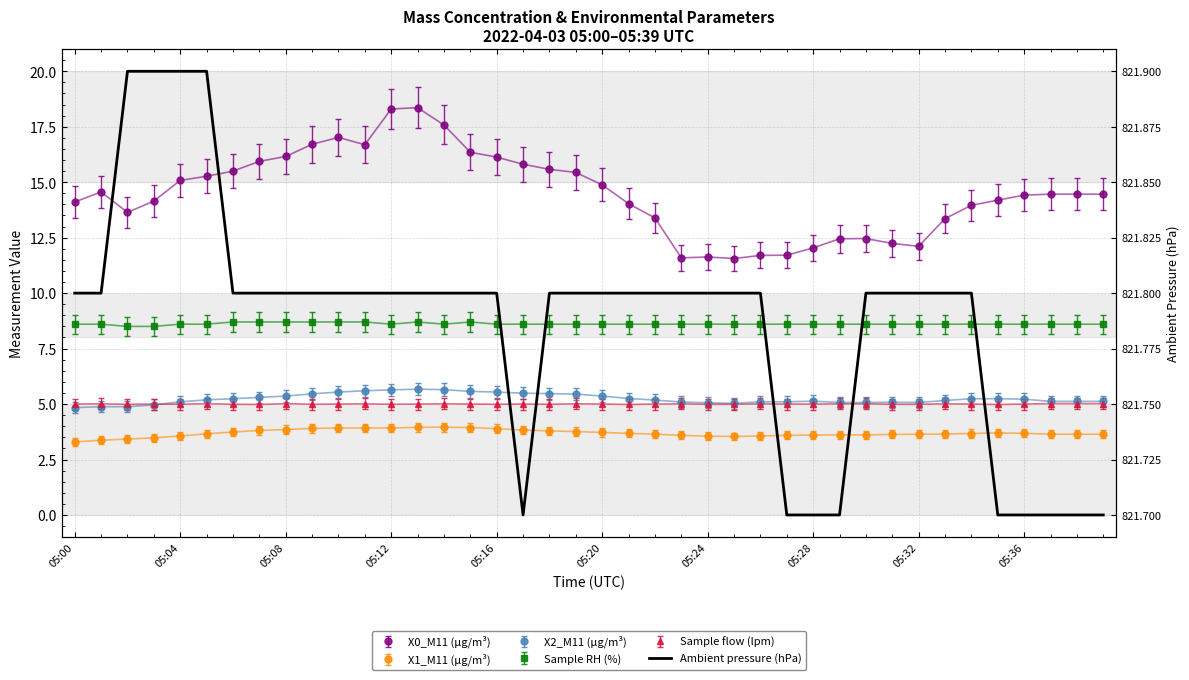

What is the sum of all values?

32871.5